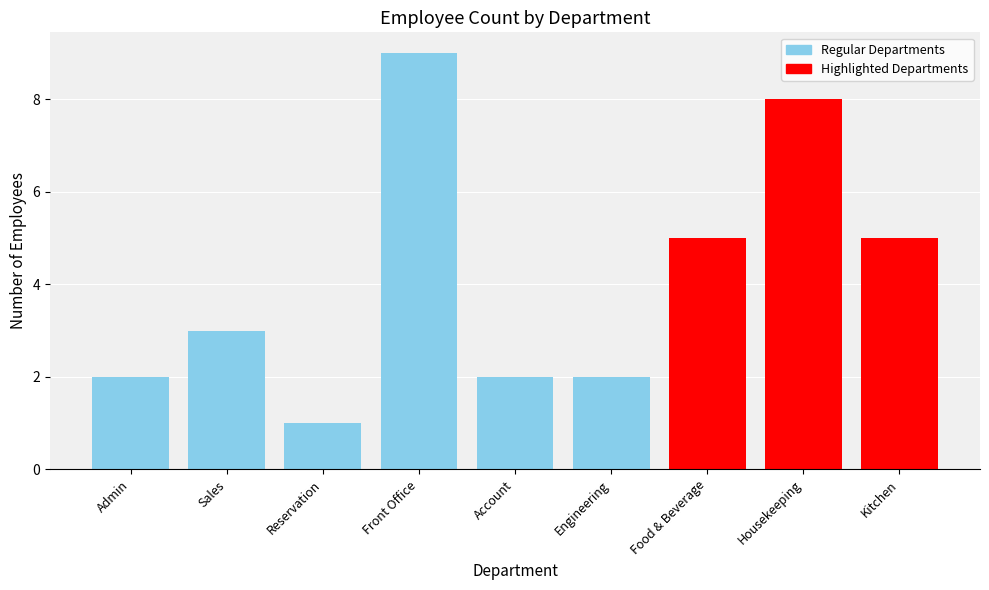

What value does the data have at Food & Beverage?

5